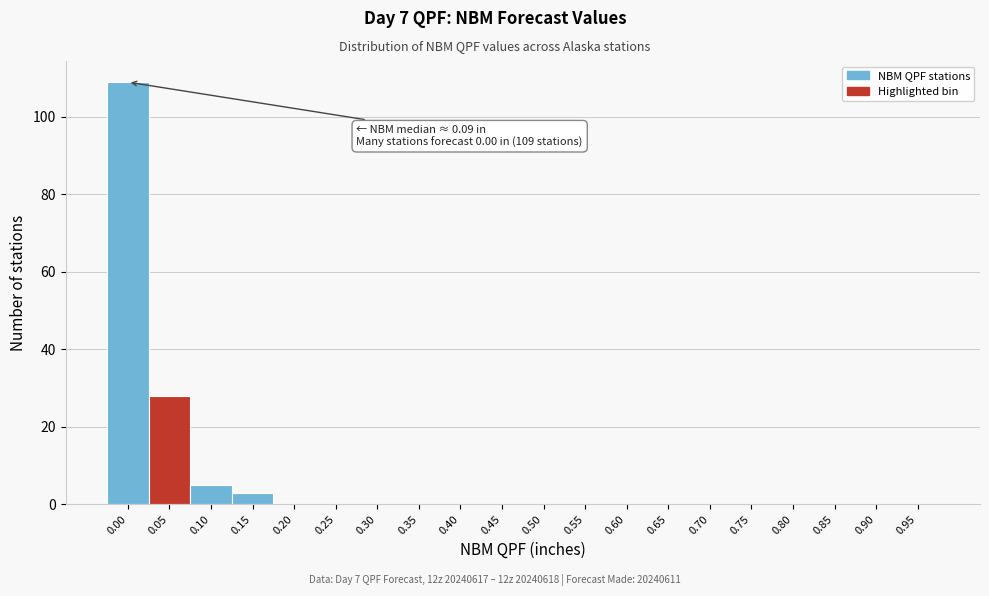

Reading left to right, transcribe all the data shown in this chart.

0.00=109	0.05=28	0.10=5	0.15=3	0.20=0	0.25=0	0.30=0	0.35=0	0.40=0	0.45=0	0.50=0	0.55=0	0.60=0	0.65=0	0.70=0	0.75=0	0.80=0	0.85=0	0.90=0	0.95=0